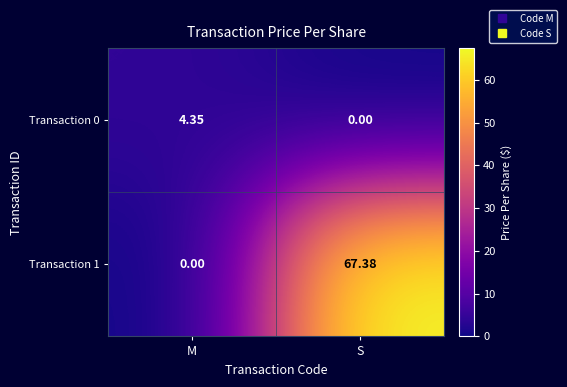

Which category has the highest value across all series?

S